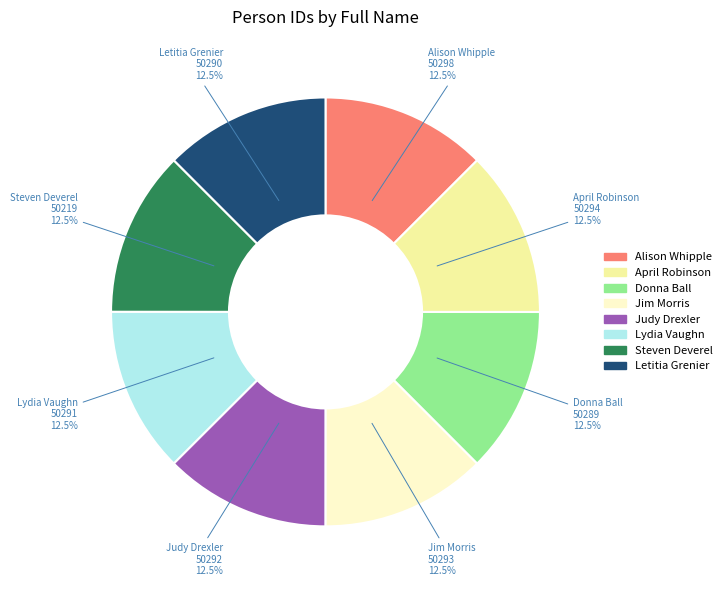

What is the ratio of the value at Jim Morris to the value at Steven Deverel?

1.0